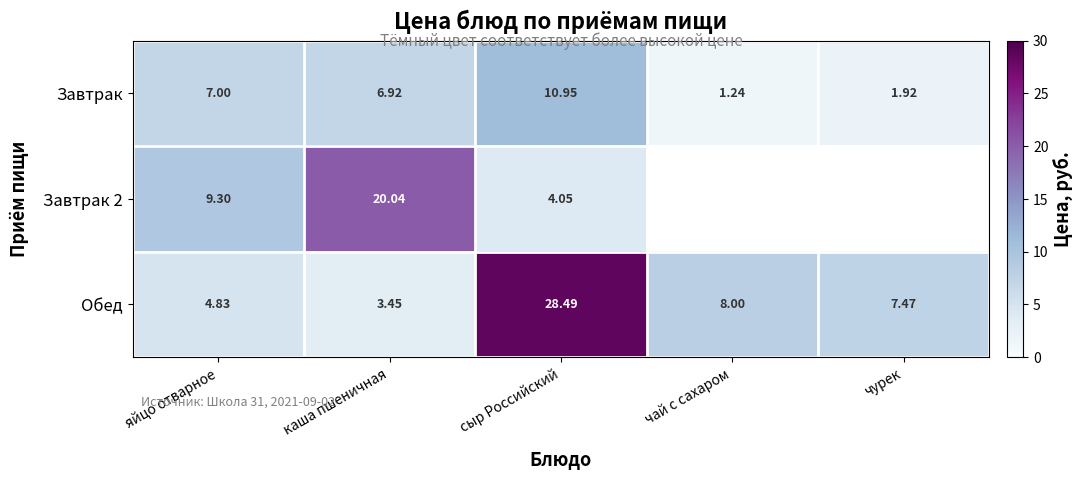

Read the Обед value at чурек.

7.5